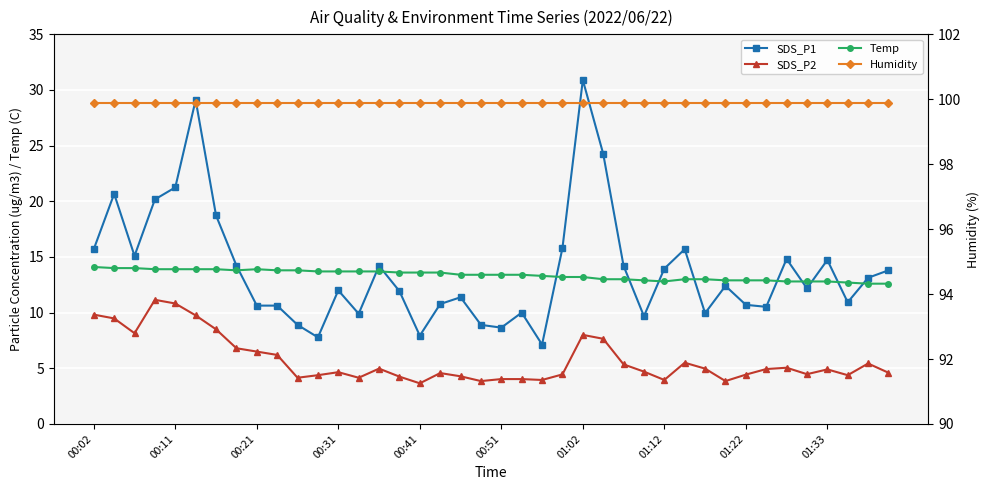

What is the label of the 40th point from the right?

00:02